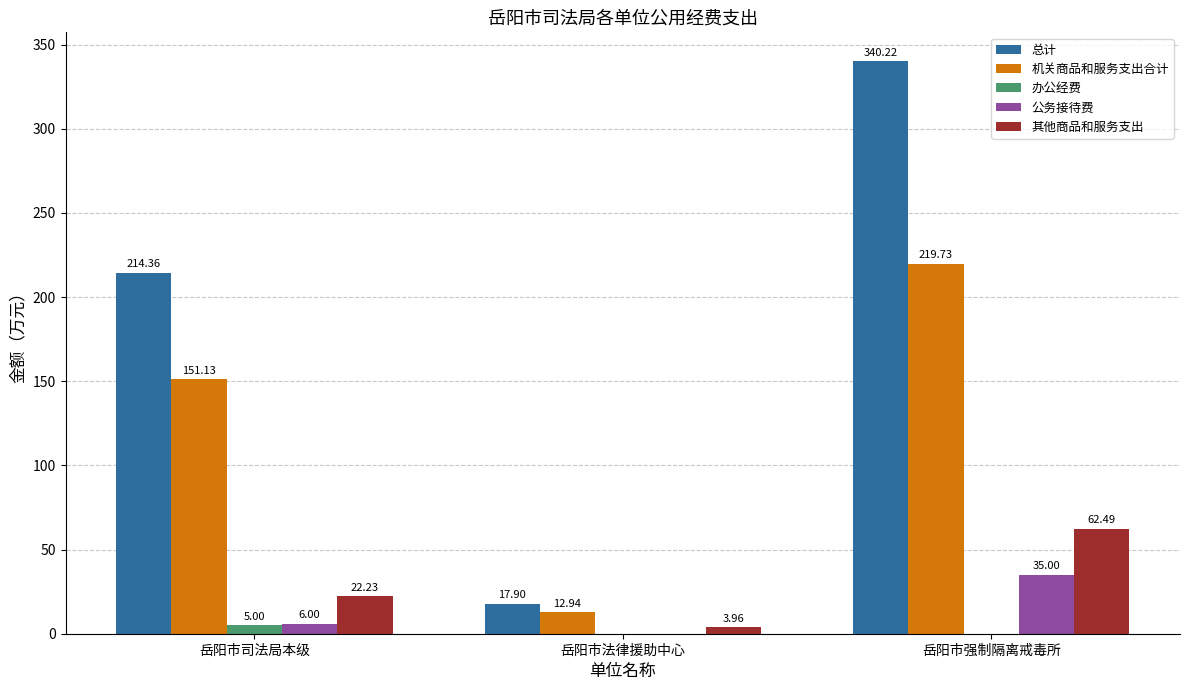

What is the sum of the 总计 values at 岳阳市法律援助中心 and 岳阳市强制隔离戒毒所?

358.1